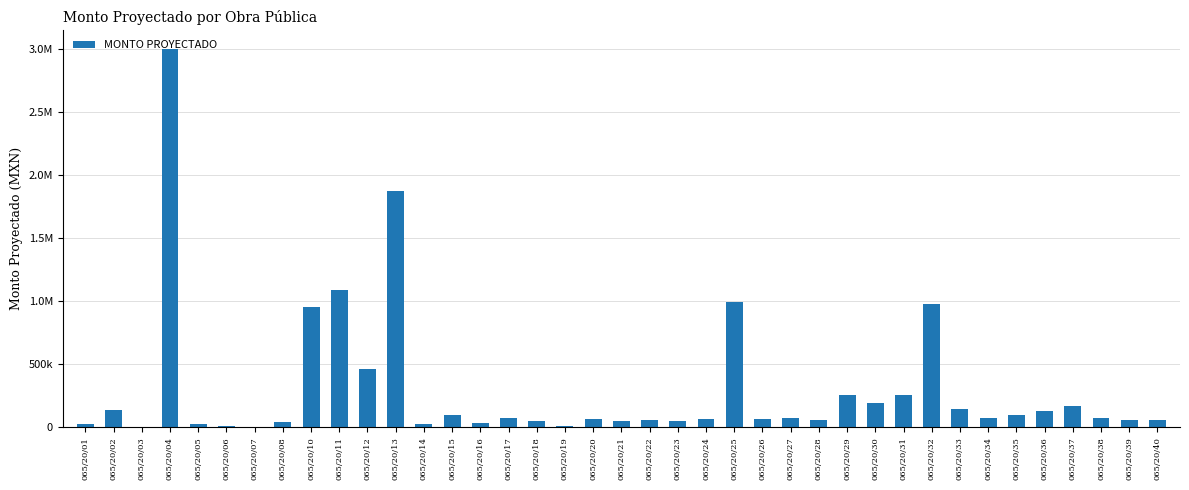

How many data points are less than 70335?

19